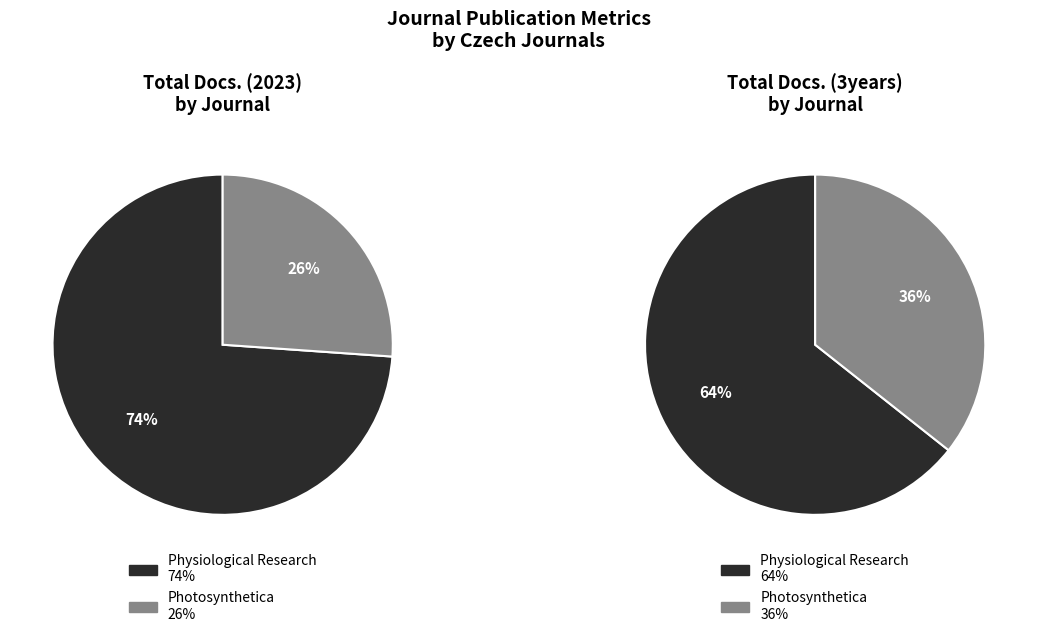

Between Physiological Research and Photosynthetica, which is larger?

Physiological Research